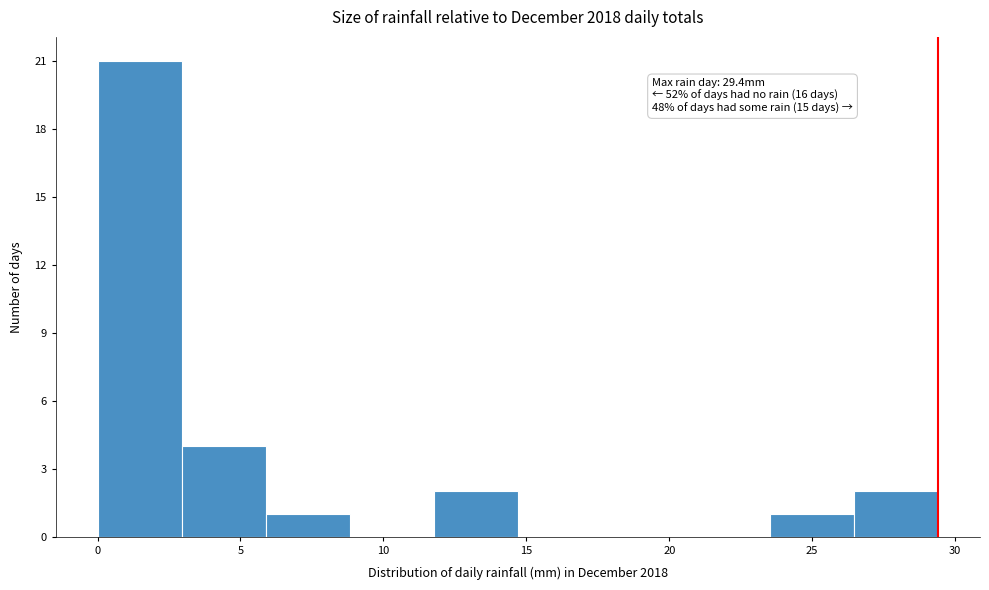

Over which range of the x-axis is the bar tallest?

0.0 to 3.0